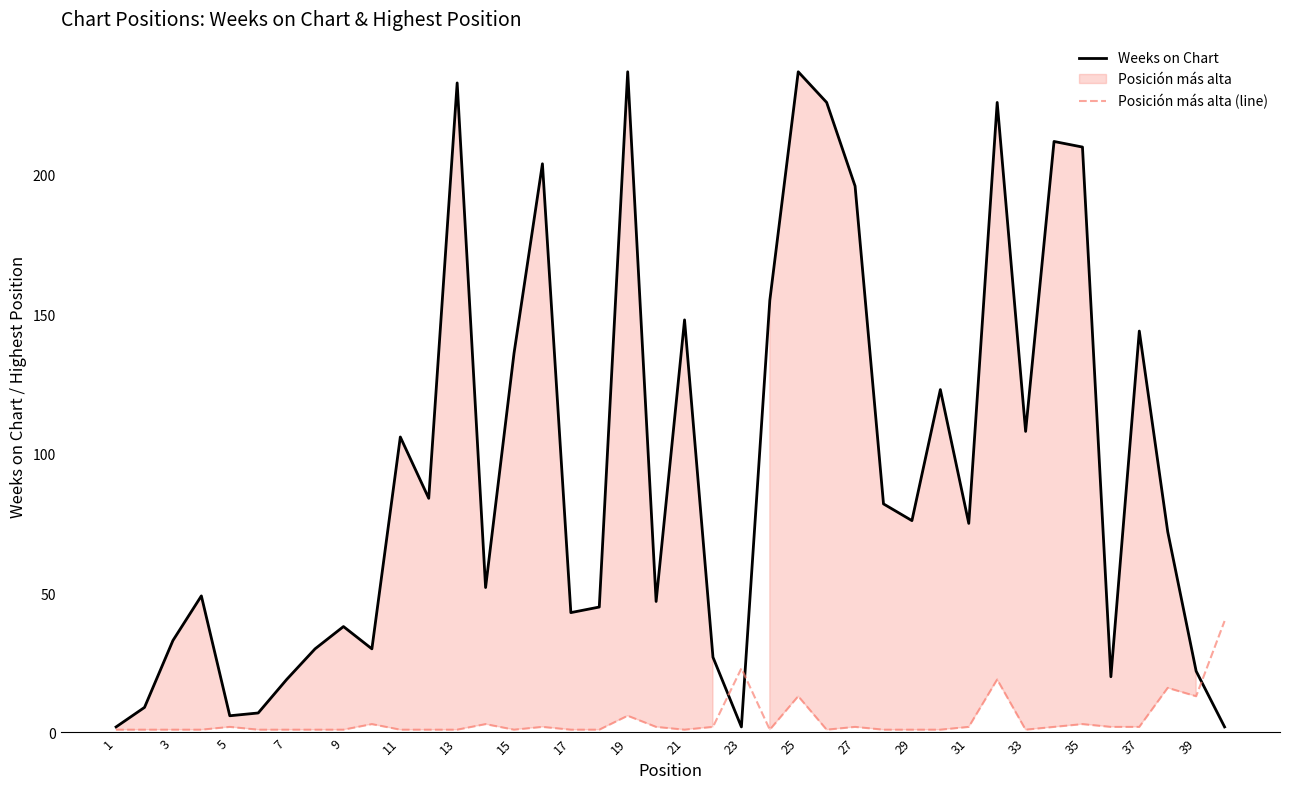

Is it true that Posición más alta (line) equals 2 at 37?

True